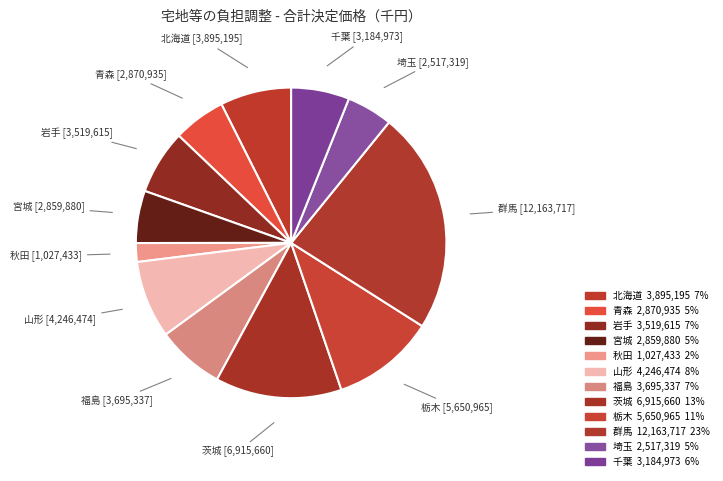

Which slice is the largest?

群馬